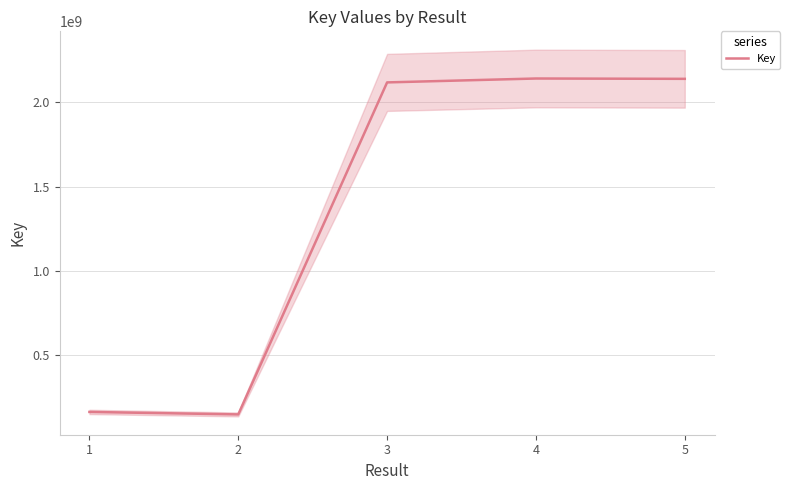

Count the number of values greater than 2119388302.

2